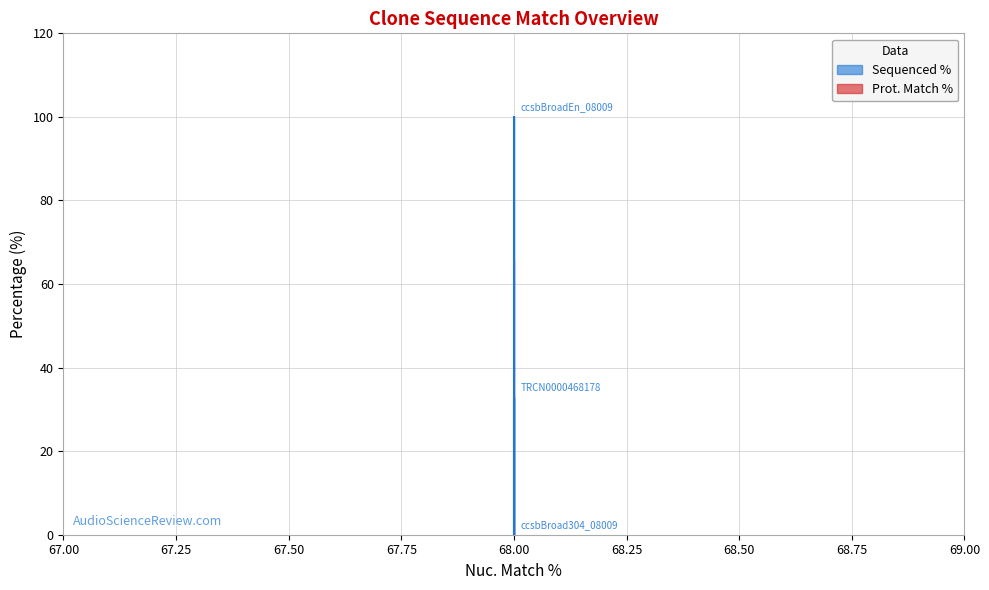

What is the difference between the maximum and minimum values?

100.0